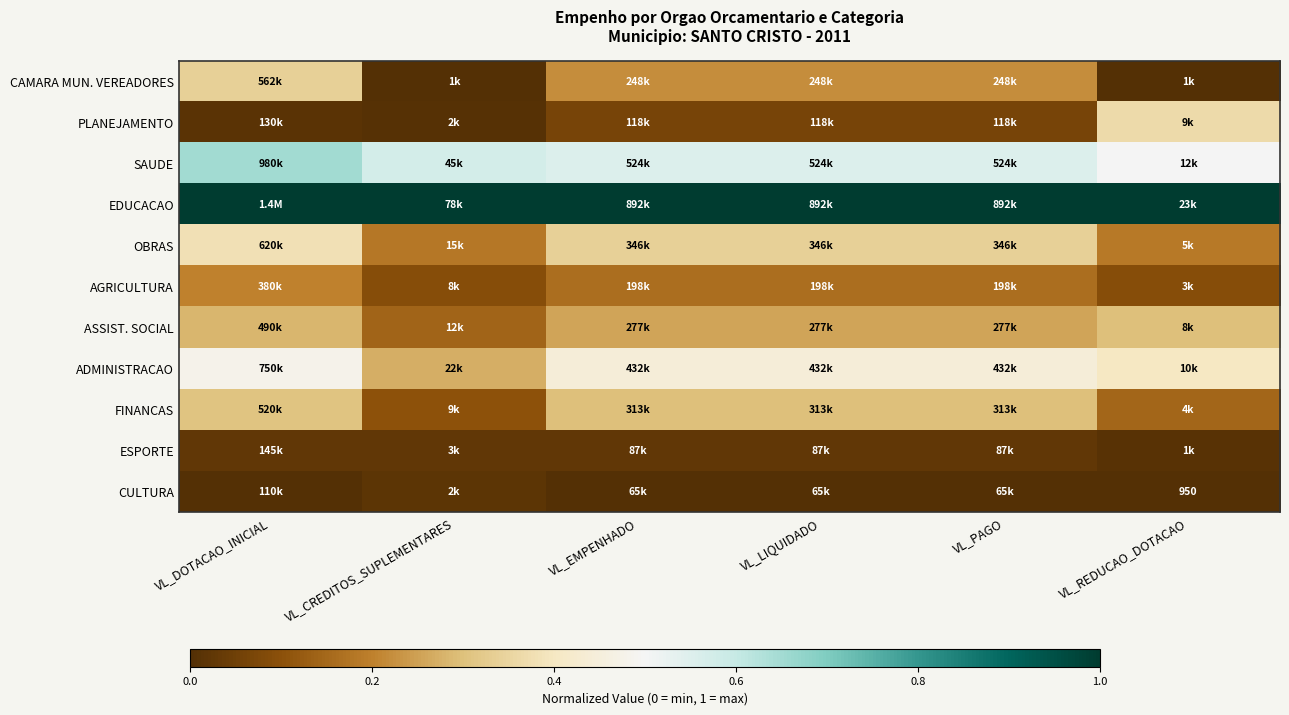

Count the number of data series in this chart.

11